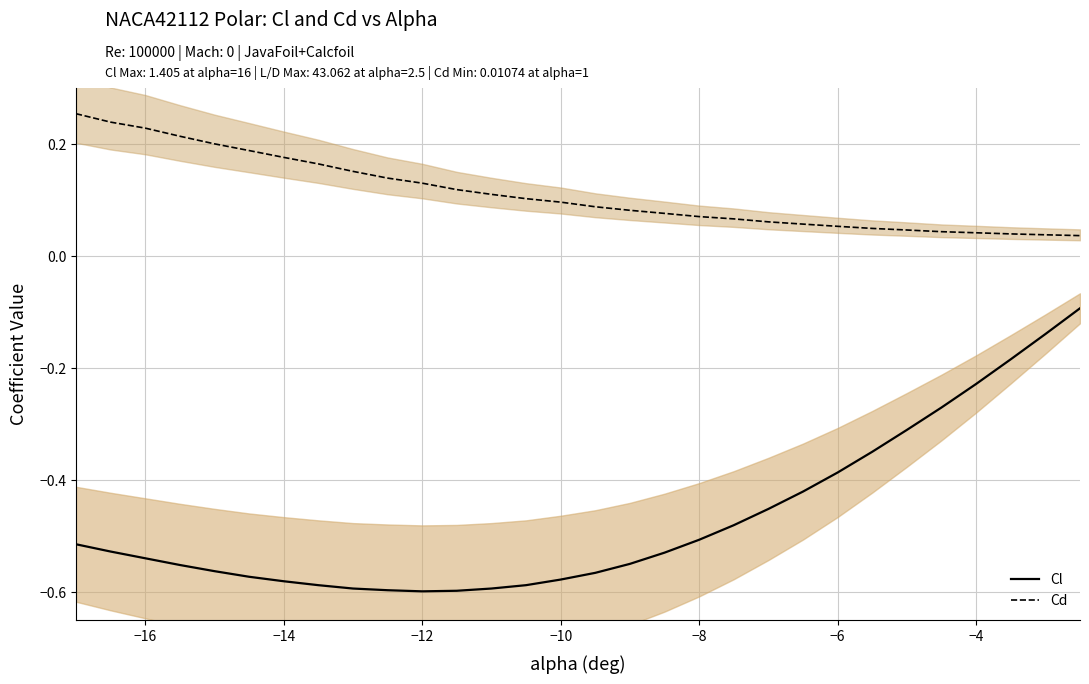

True or false: Cl and Cd cross at least once.

False